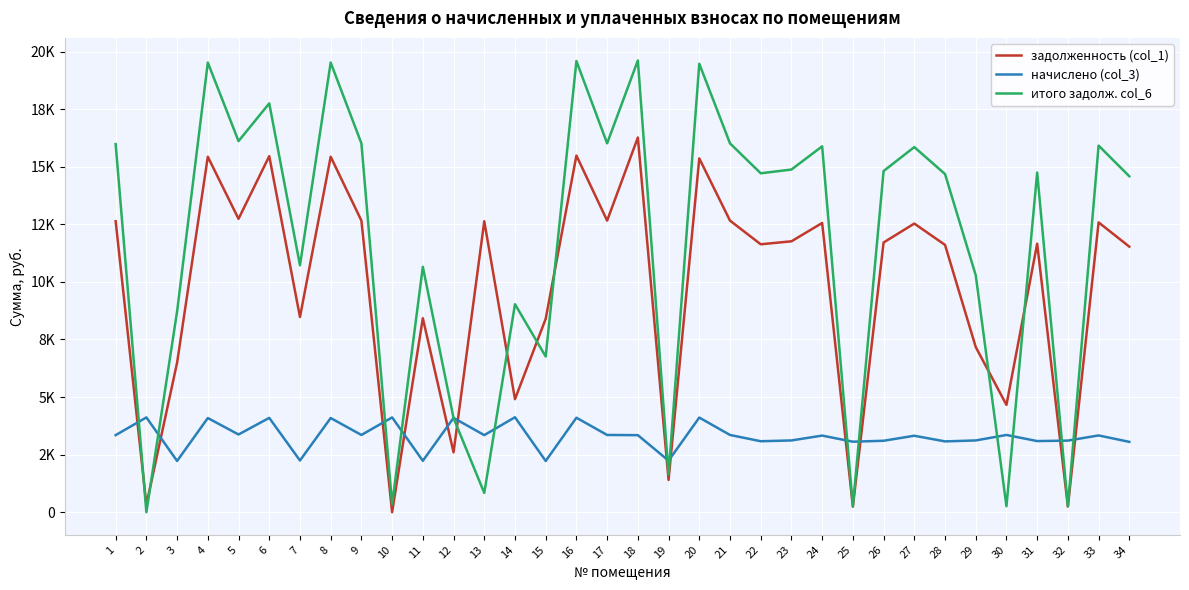

At which label does задолженность (col_1) first exceed 11710?

1